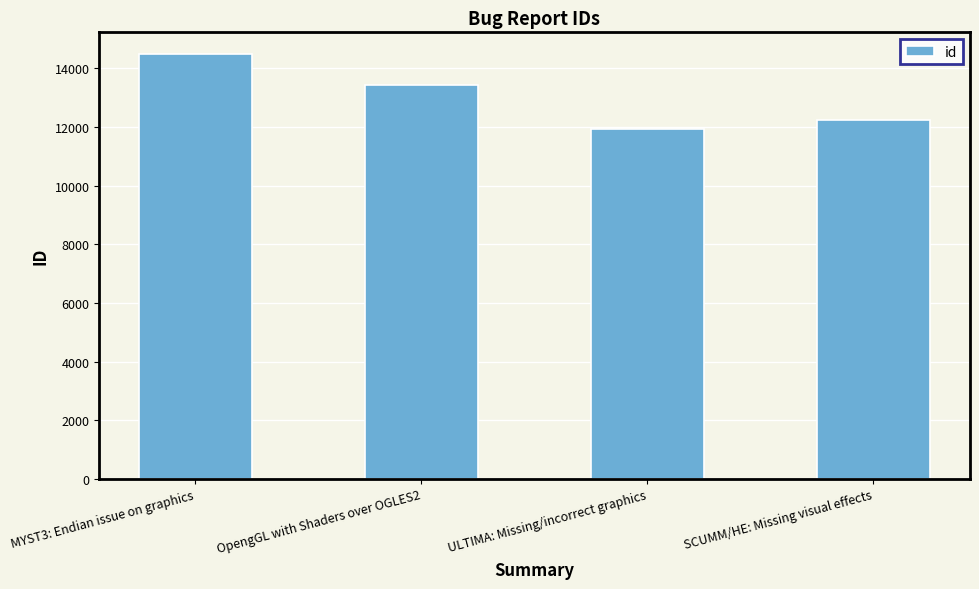

Does the chart contain any negative values?

No